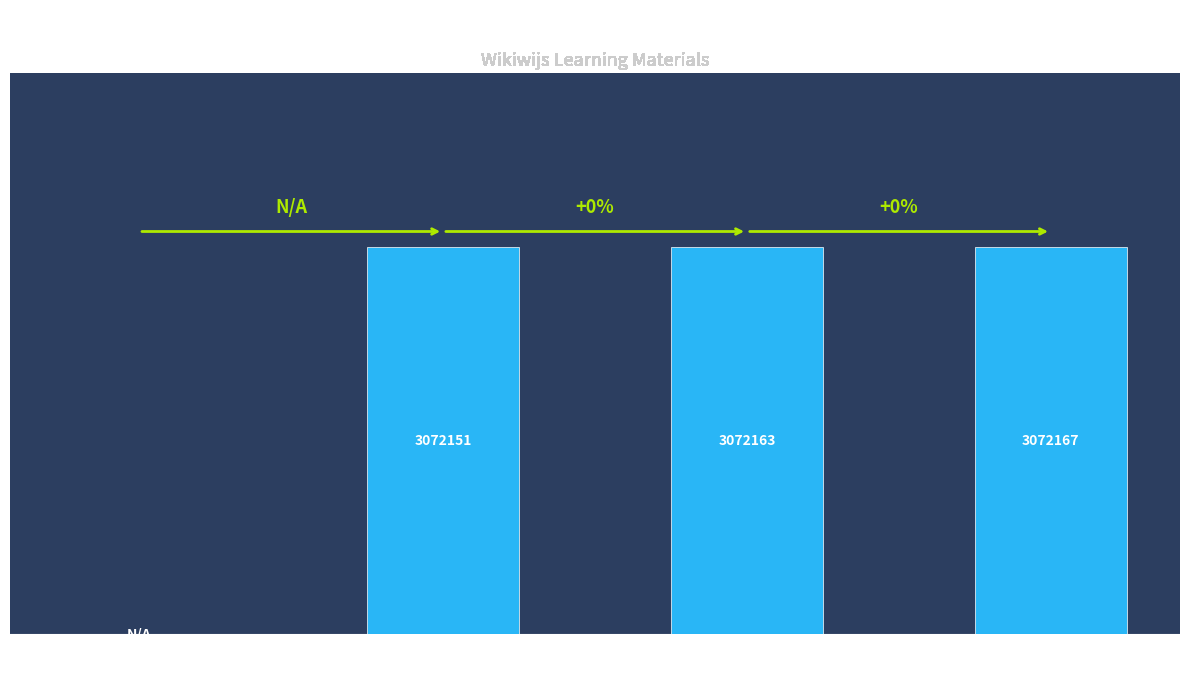

What is the sum of all values?

9216481